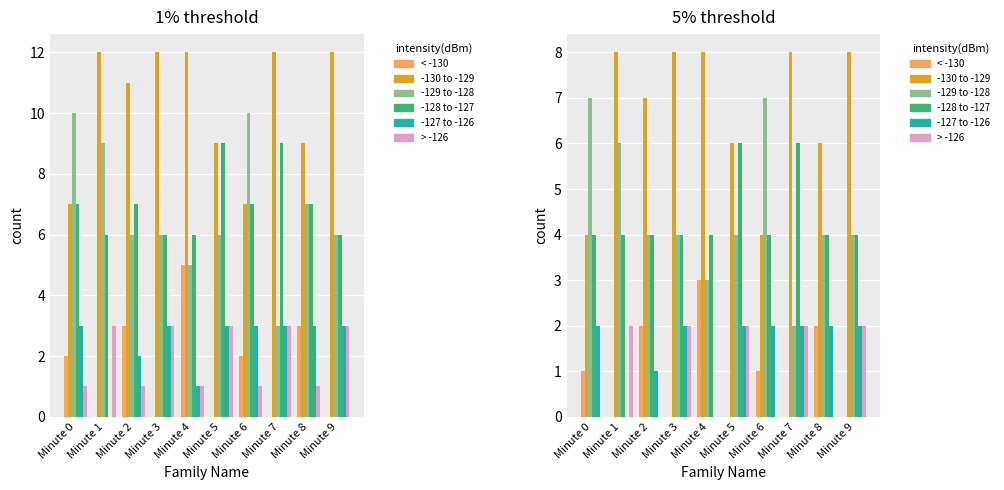

How many values in the < -130 series exceed 1?

3